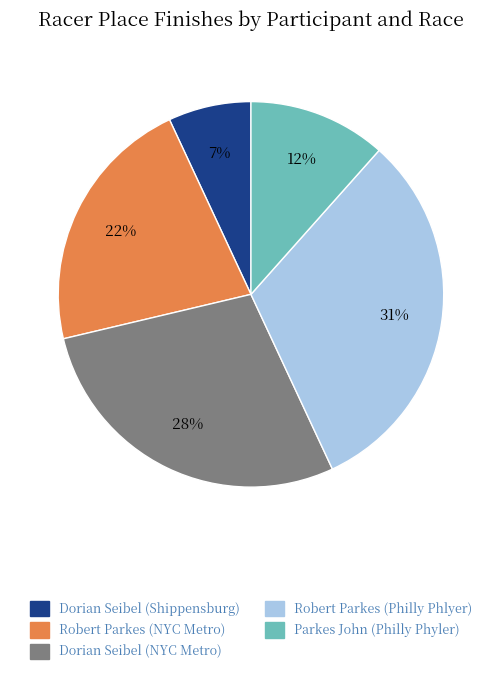

What is the smallest slice in the pie chart?

Dorian Seibel (Shippensburg)